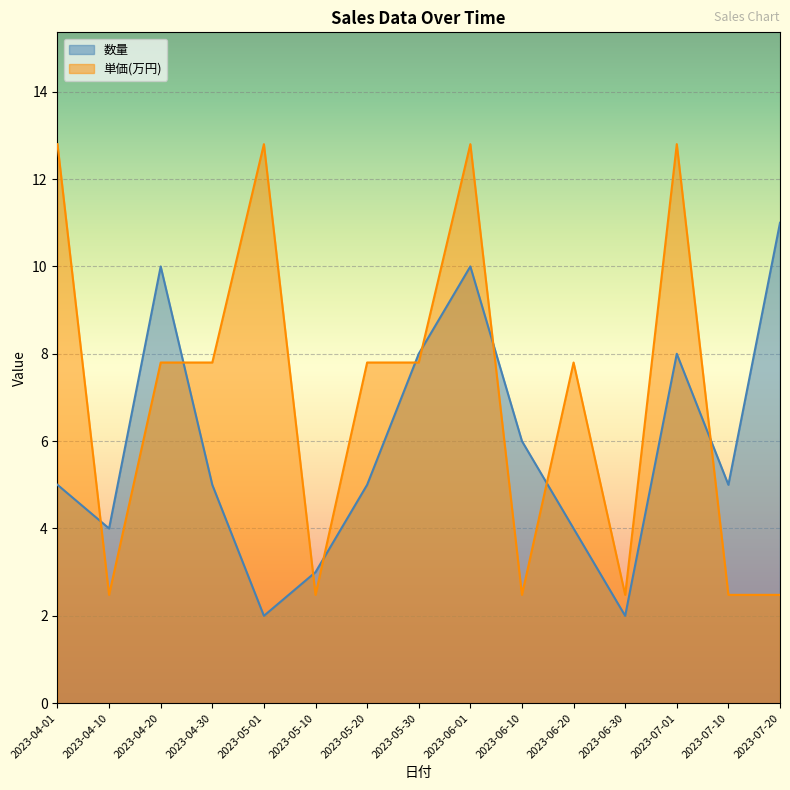

Reading left to right, what are all the values shown in this chart?

数量: 2023-04-01=5.0	2023-04-10=4.0	2023-04-20=10.0	2023-04-30=5.0	2023-05-01=2.0	2023-05-10=3.0	2023-05-20=5.0	2023-05-30=8.0	2023-06-01=10.0	2023-06-10=6.0	2023-06-20=4.0	2023-06-30=2.0	2023-07-01=8.0	2023-07-10=5.0	2023-07-20=11.0
単価(万円): 2023-04-01=12.8	2023-04-10=2.5	2023-04-20=7.8	2023-04-30=7.8	2023-05-01=12.8	2023-05-10=2.5	2023-05-20=7.8	2023-05-30=7.8	2023-06-01=12.8	2023-06-10=2.5	2023-06-20=7.8	2023-06-30=2.5	2023-07-01=12.8	2023-07-10=2.5	2023-07-20=2.5